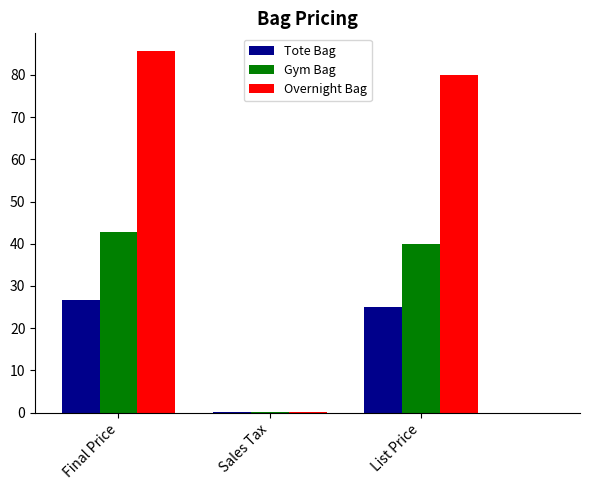

At which category does the chart reach its peak across all series?

Final Price